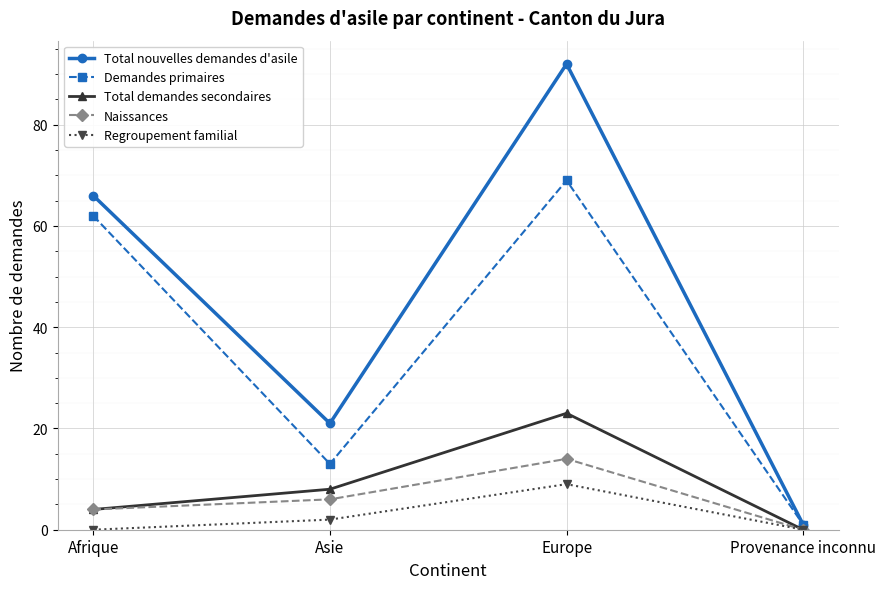

True or false: Total nouvelles demandes d'asile has a value of 1 at Provenance inconnu.

True